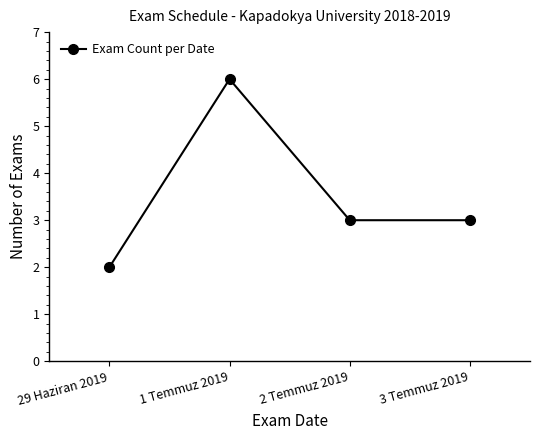

What value does the data have at 1 Temmuz 2019?

6